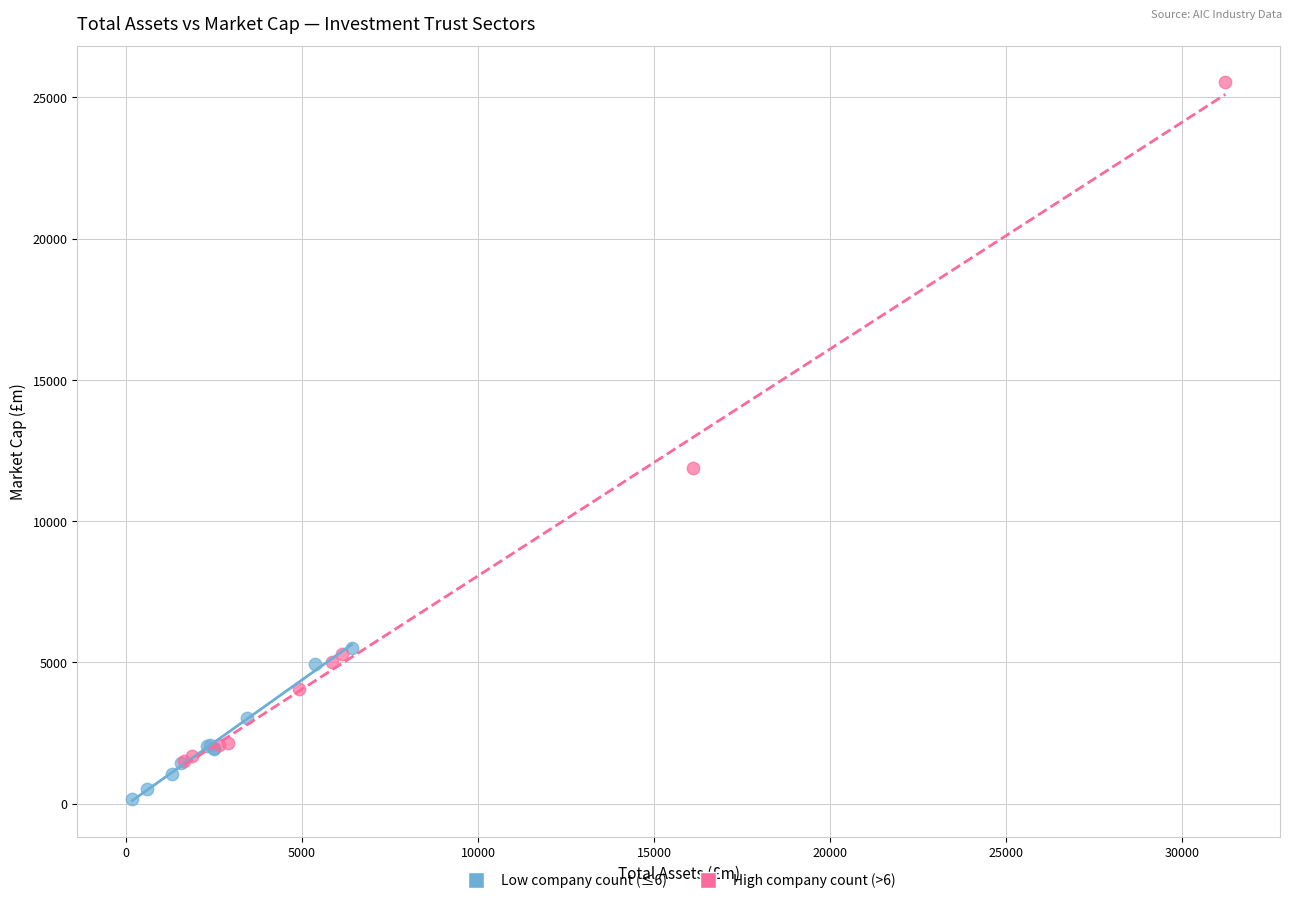

Which series reaches the maximum Y coordinate?

High company count (>6)